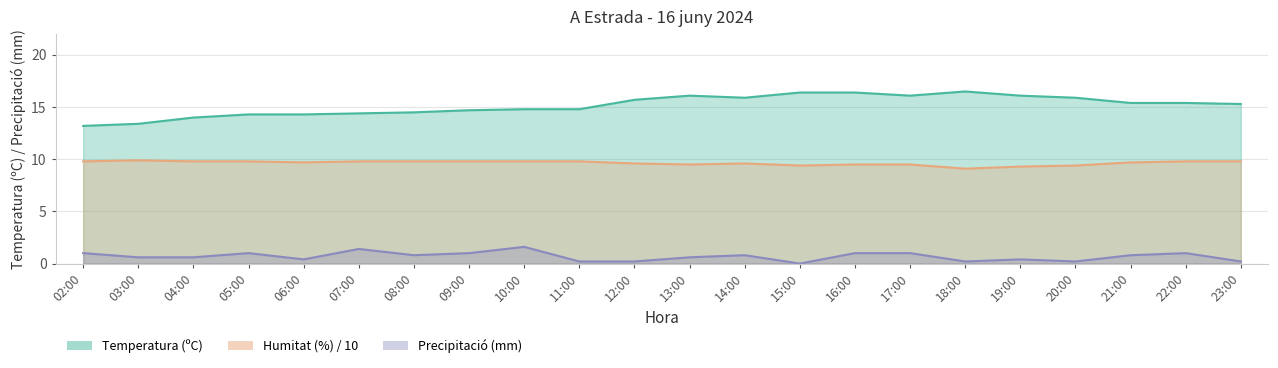

What position from the left is 04:00?

3